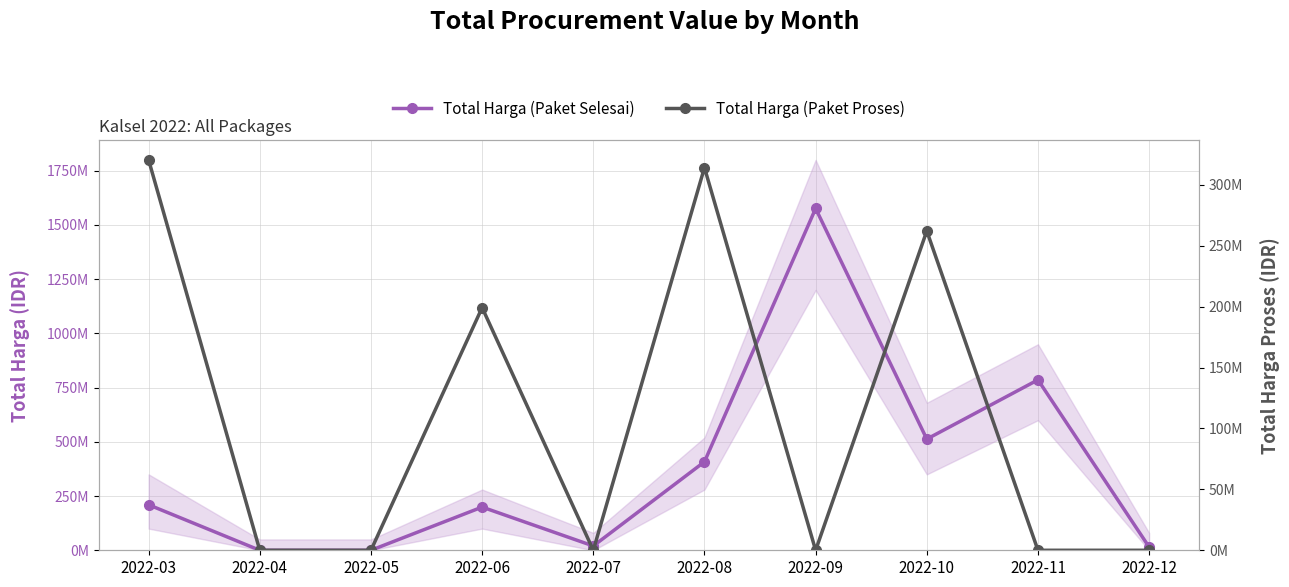

What is the value of the Total Harga (Paket Proses) point at the 4th from the left?

199200000